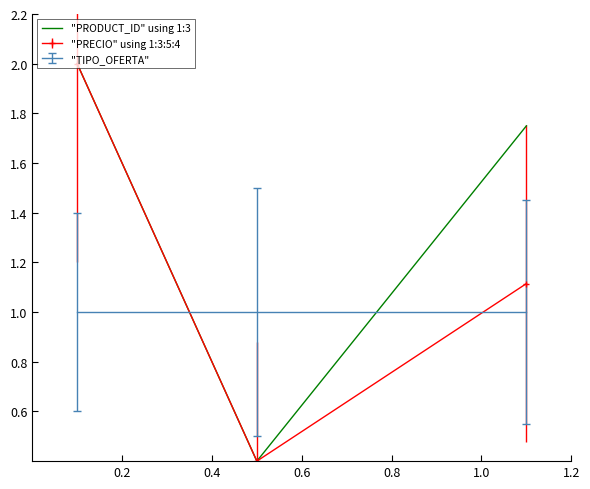

Which series has the largest total across all categories?

"PRODUCT_ID" using 1:3